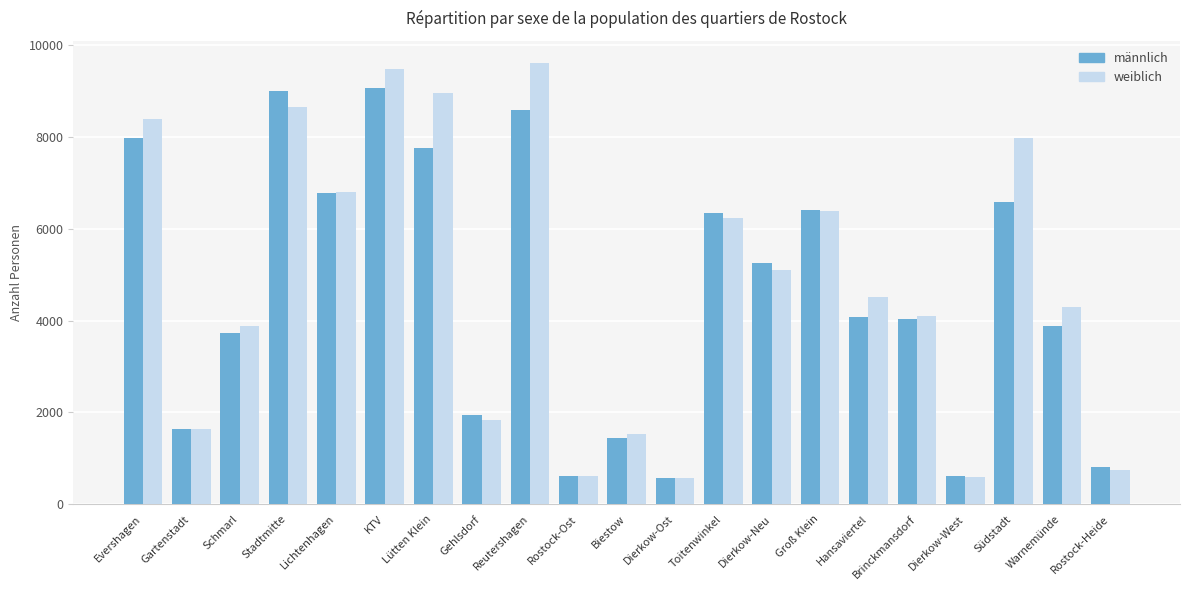

Are the bars horizontal?

No